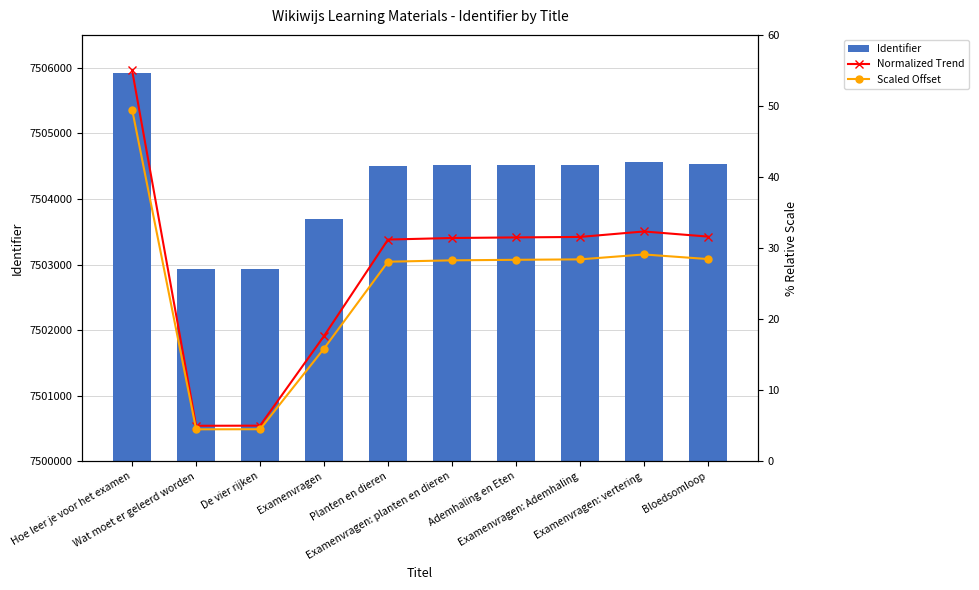

Is it true that Normalized Trend equals 31.2 at Planten en dieren?

True